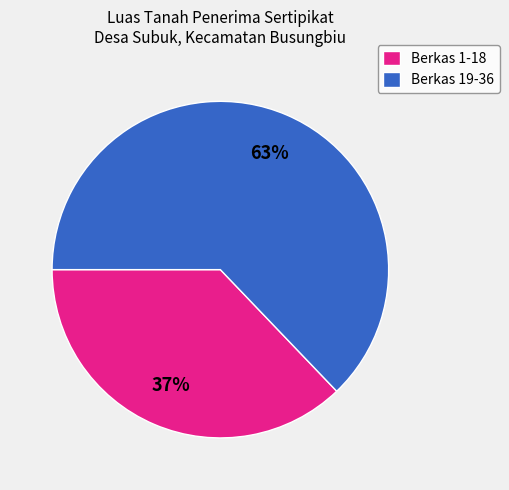

How many segments does this pie chart have?

2